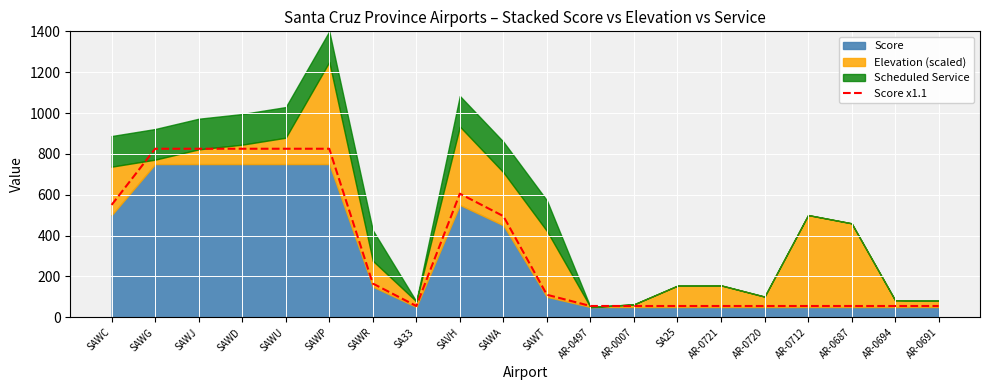

Where is the first local minimum?

SA33